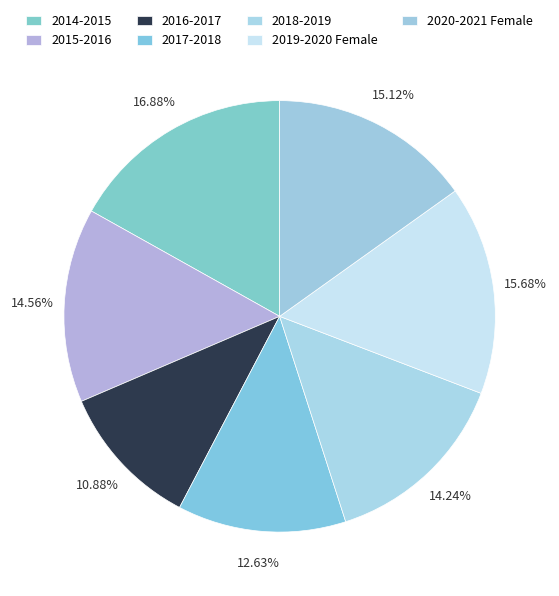

Does 2020-2021 Female represent more than half of the total?

No